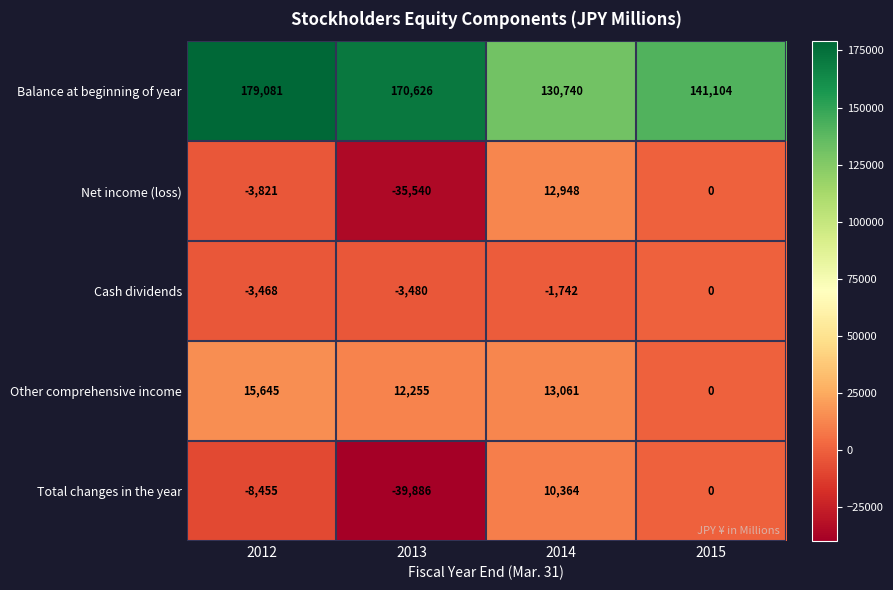

Reading left to right, extract all data points from this chart.

Balance at beginning of year: 2012=179081	2013=170626	2014=130740	2015=141104
Net income (loss): 2012=-3821	2013=-35540	2014=12948	2015=0
Cash dividends: 2012=-3468	2013=-3480	2014=-1742	2015=0
Other comprehensive income: 2012=15645	2013=12255	2014=13061	2015=0
Total changes in the year: 2012=-8455	2013=-39886	2014=10364	2015=0